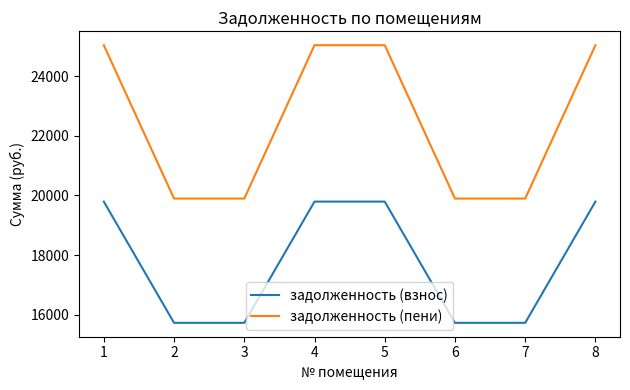

What is the highest value of the задолженность (пени) series?

25035.5